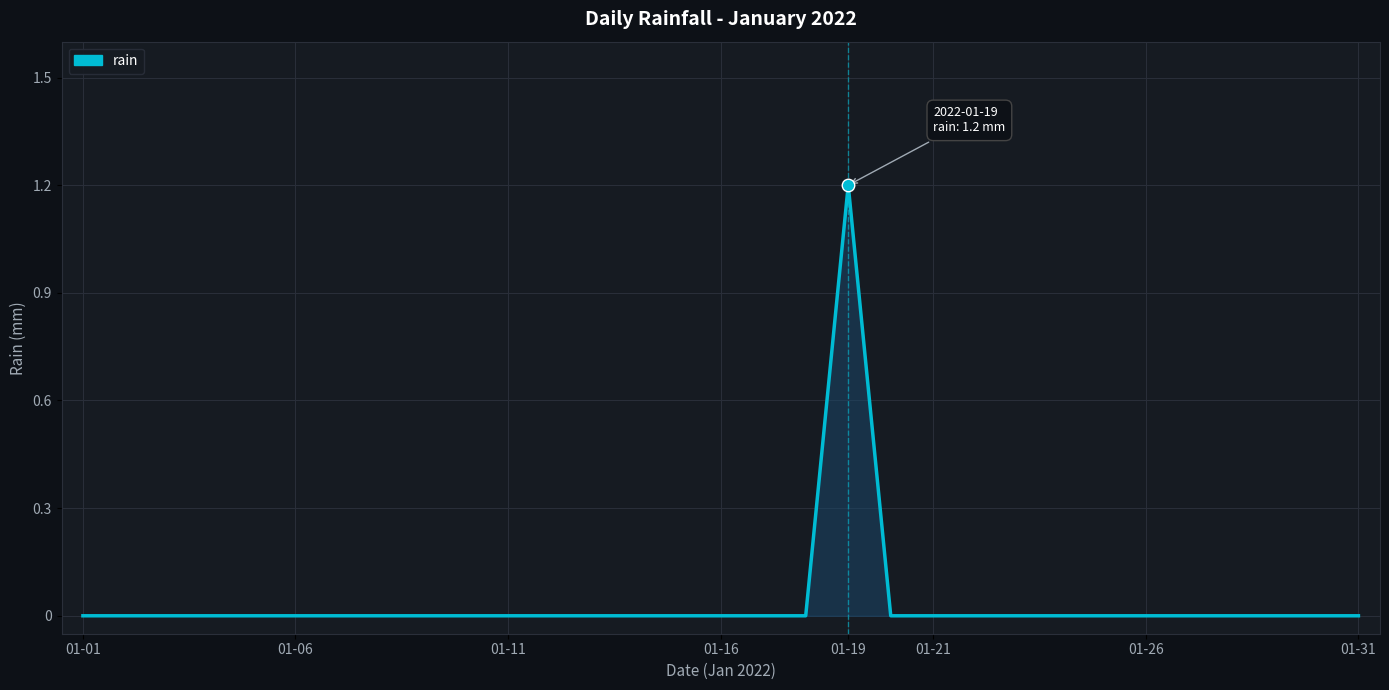

What is the difference between the maximum and minimum values?

1.2